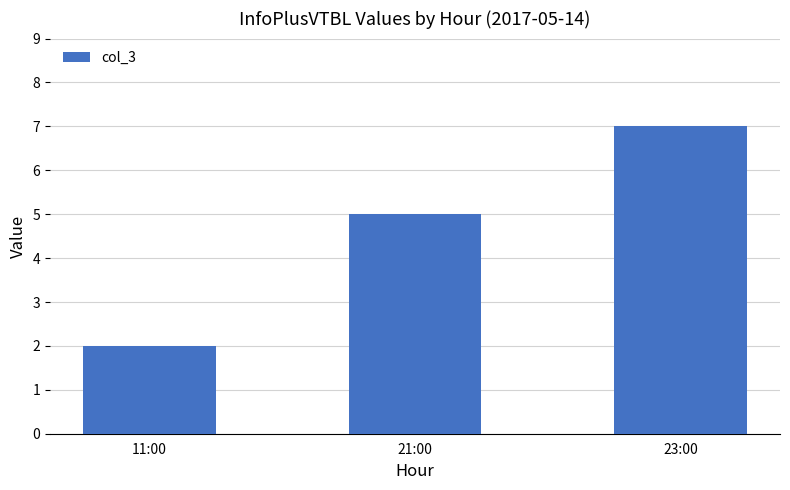

How many categories are shown in the chart?

3